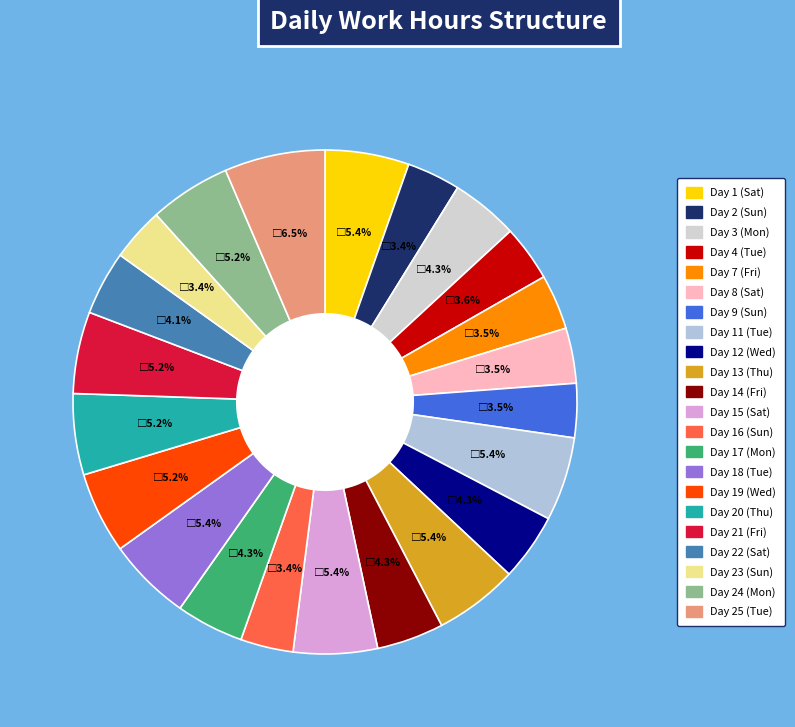

What percentage is NOT represented by Day 12 (Wed)?

95.7%